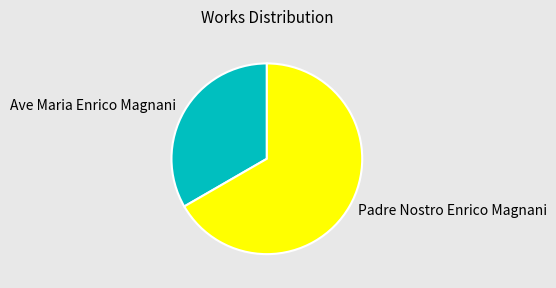

Which has a higher value, Padre Nostro Enrico Magnani or Ave Maria Enrico Magnani?

Padre Nostro Enrico Magnani